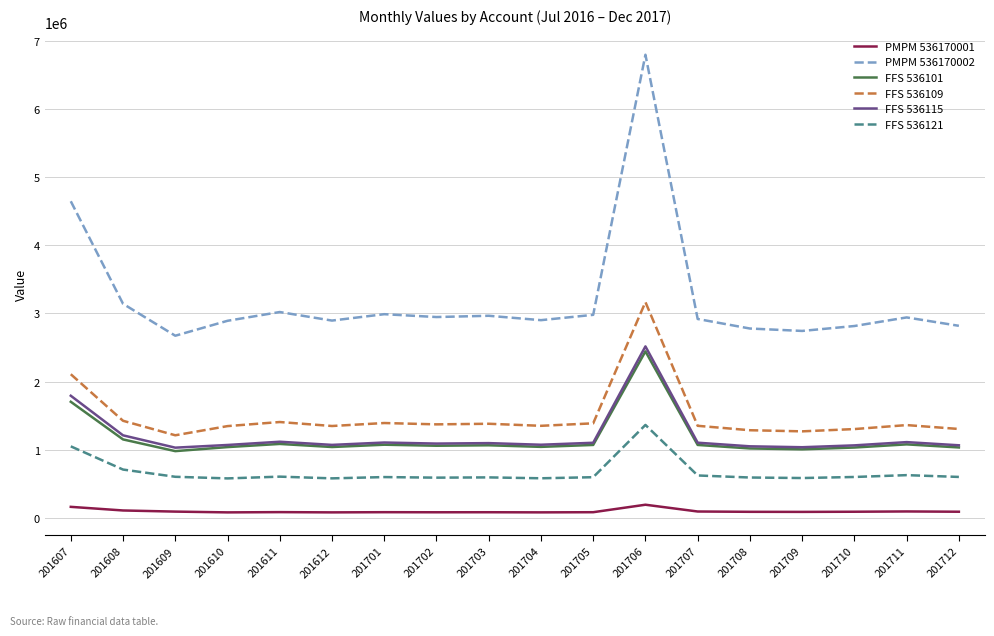

The PMPM 536170002 series shows 5274048.9 at 201611. True or false?

False